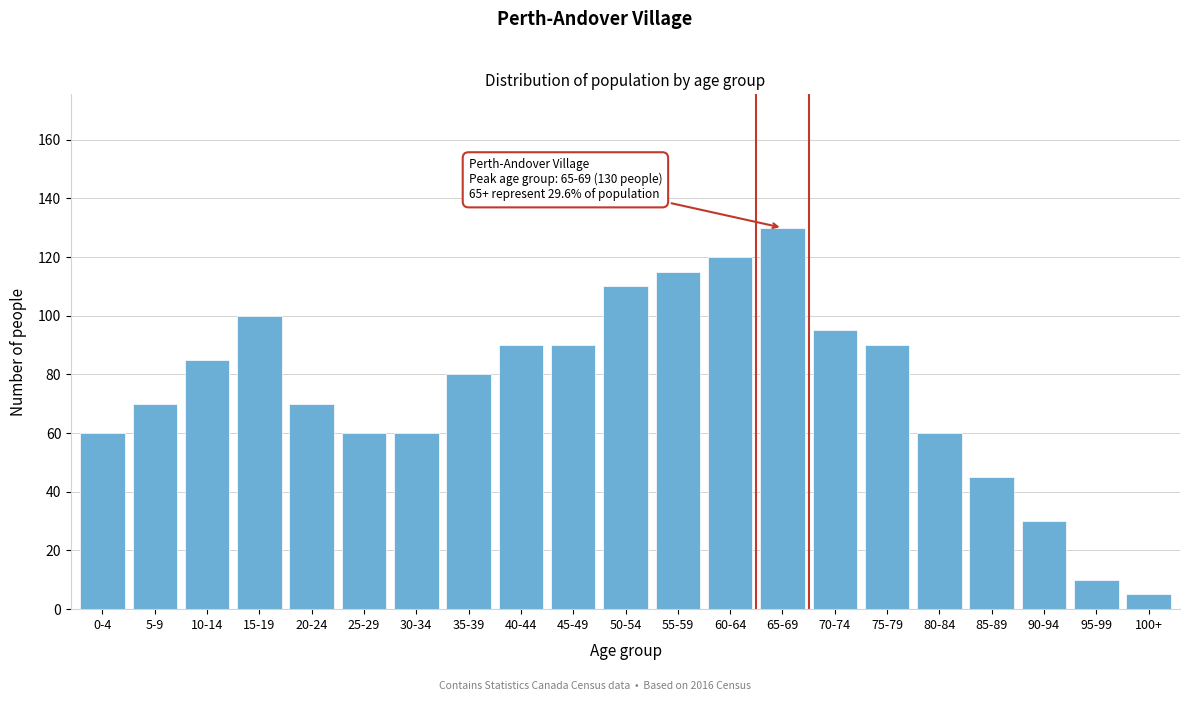

Reading right to left, what are all the values shown in this chart?

5	10	30	45	60	90	95	130	120	115	110	90	90	80	60	60	70	100	85	70	60